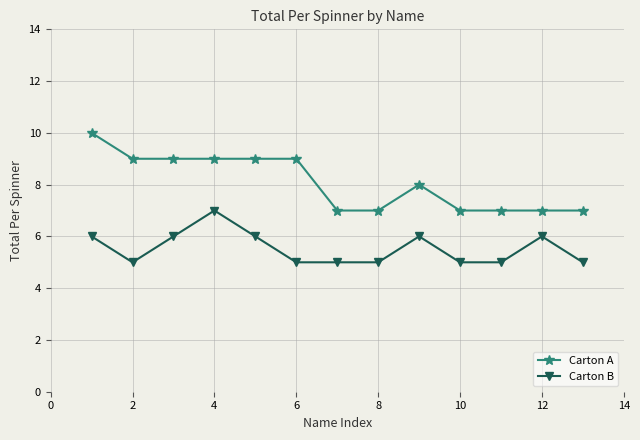

Which series has the widest spread of values?

Carton A